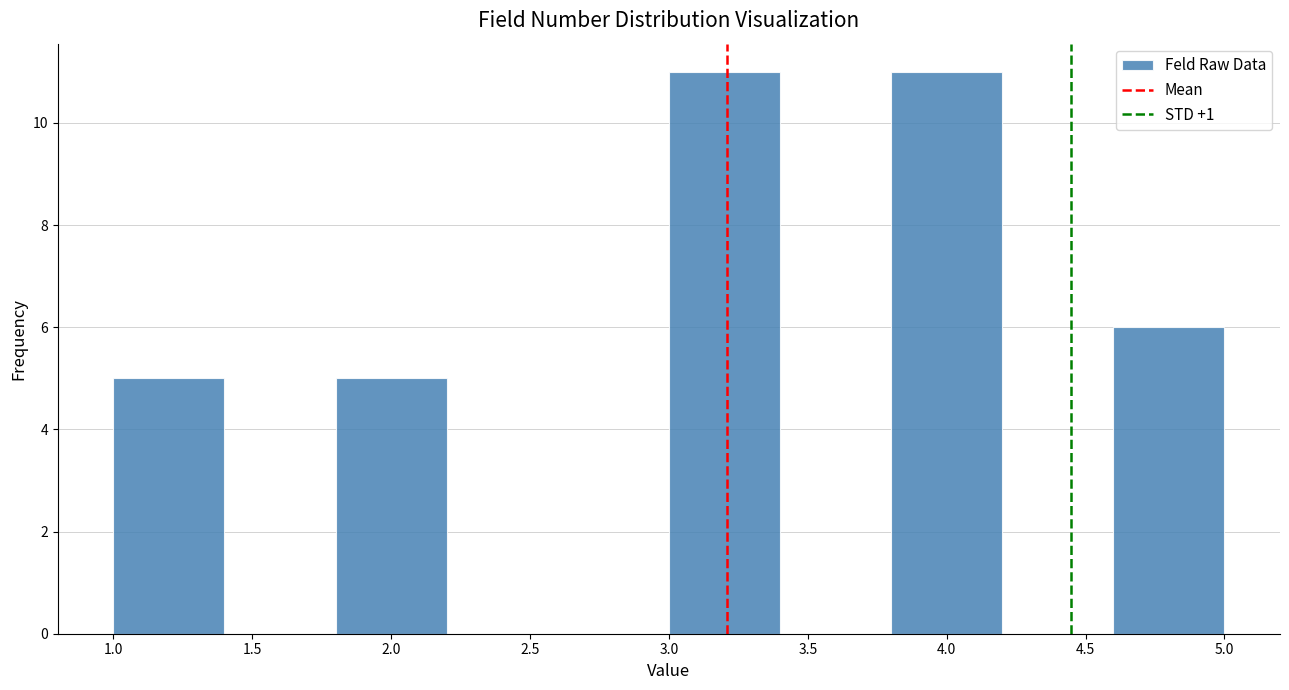

Reading left to right, transcribe this chart: for each bar, give the range it covers on the x-axis and its height. The values are not printed on the chart, so give them approximately, as read against the axis.

1.0 to 1.4: 5
1.4 to 1.8: 0
1.8 to 2.2: 5
2.2 to 2.6: 0
2.6 to 3.0: 0
3.0 to 3.4: 11
3.4 to 3.8: 0
3.8 to 4.2: 11
4.2 to 4.6: 0
4.6 to 5.0: 6